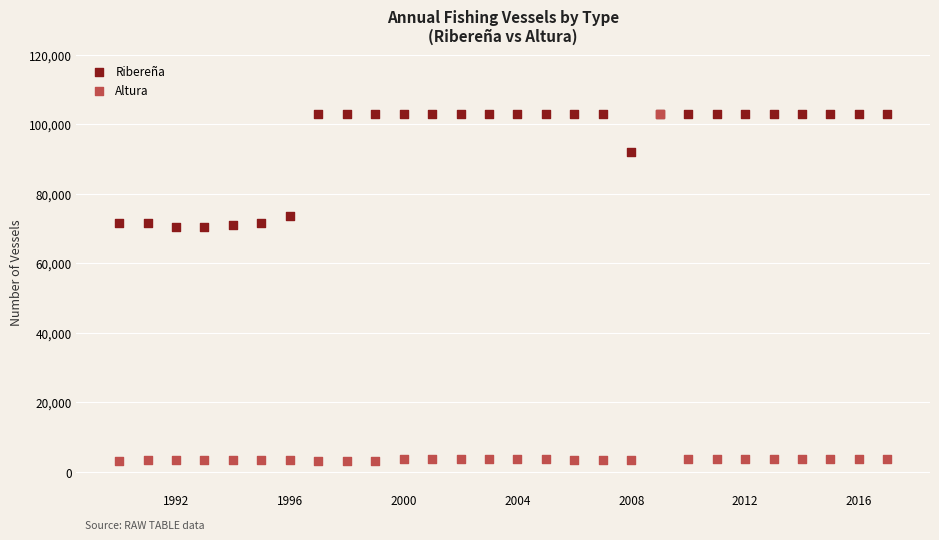

In the Ribereña series, what Y value is closest to 86601?

91847